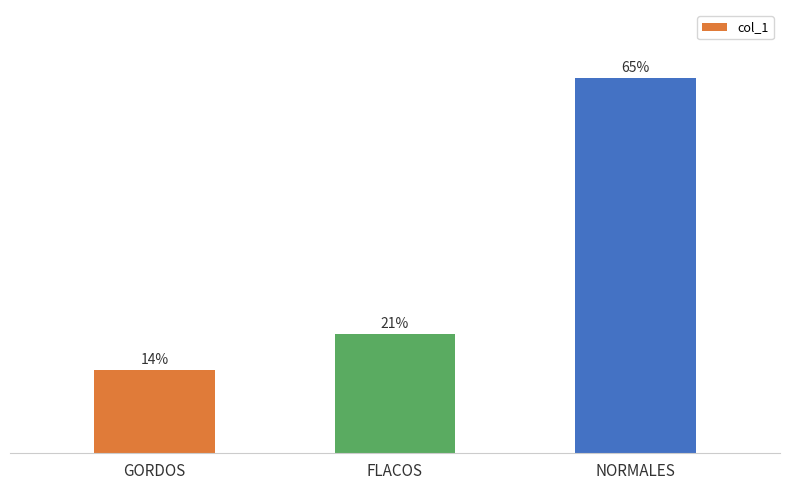

List the labels in order of value, smallest first.

GORDOS, FLACOS, NORMALES